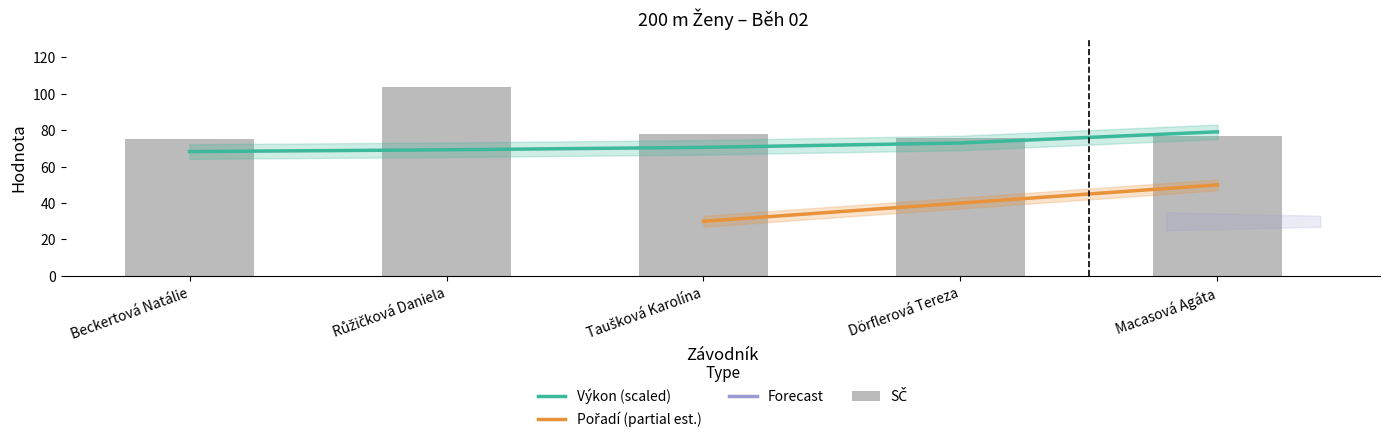

Rank the categories by Výkon value from highest to lowest.

Macasová Agáta, Dörflerová Tereza, Taušková Karolína, Růžičková Daniela, Beckertová Natálie